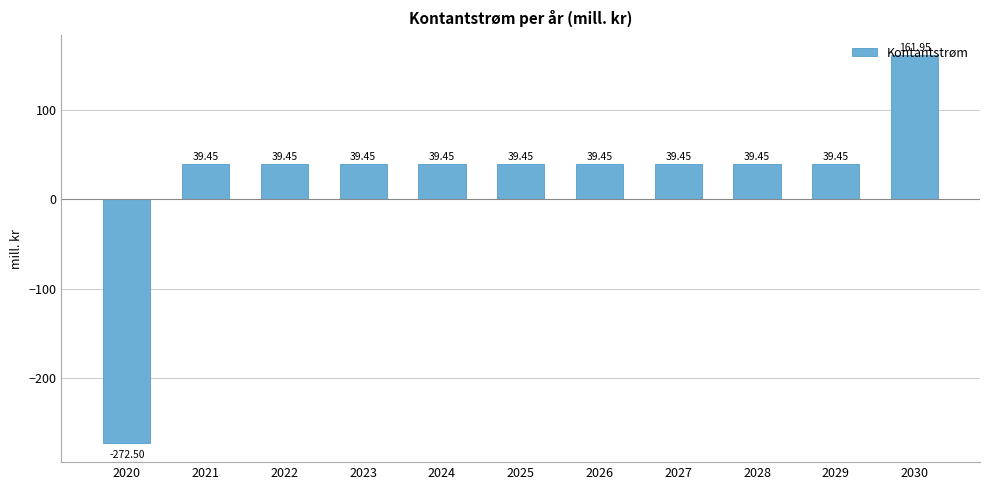

Approximately how many times larger is the value at 2030 compared to 2024?

4.1